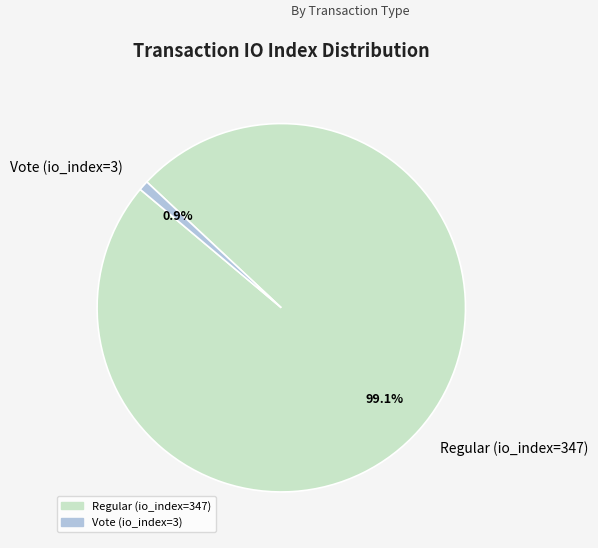

Which category accounts for the majority?

Regular (io_index=347)